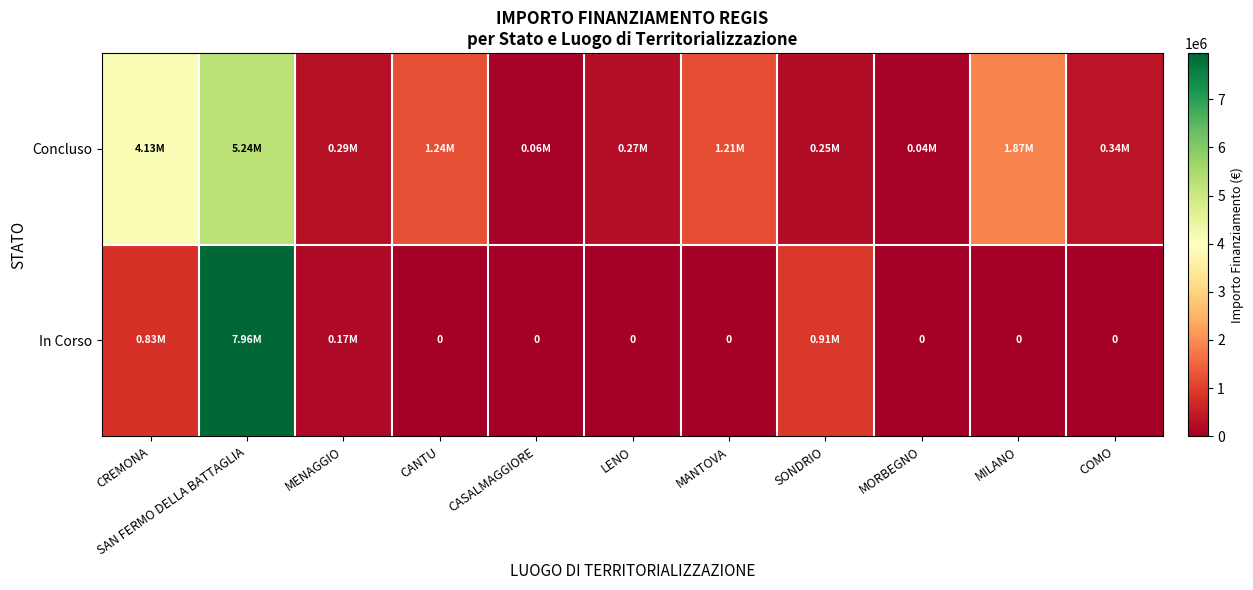

At which label is In Corso closest to 3980199?

SONDRIO